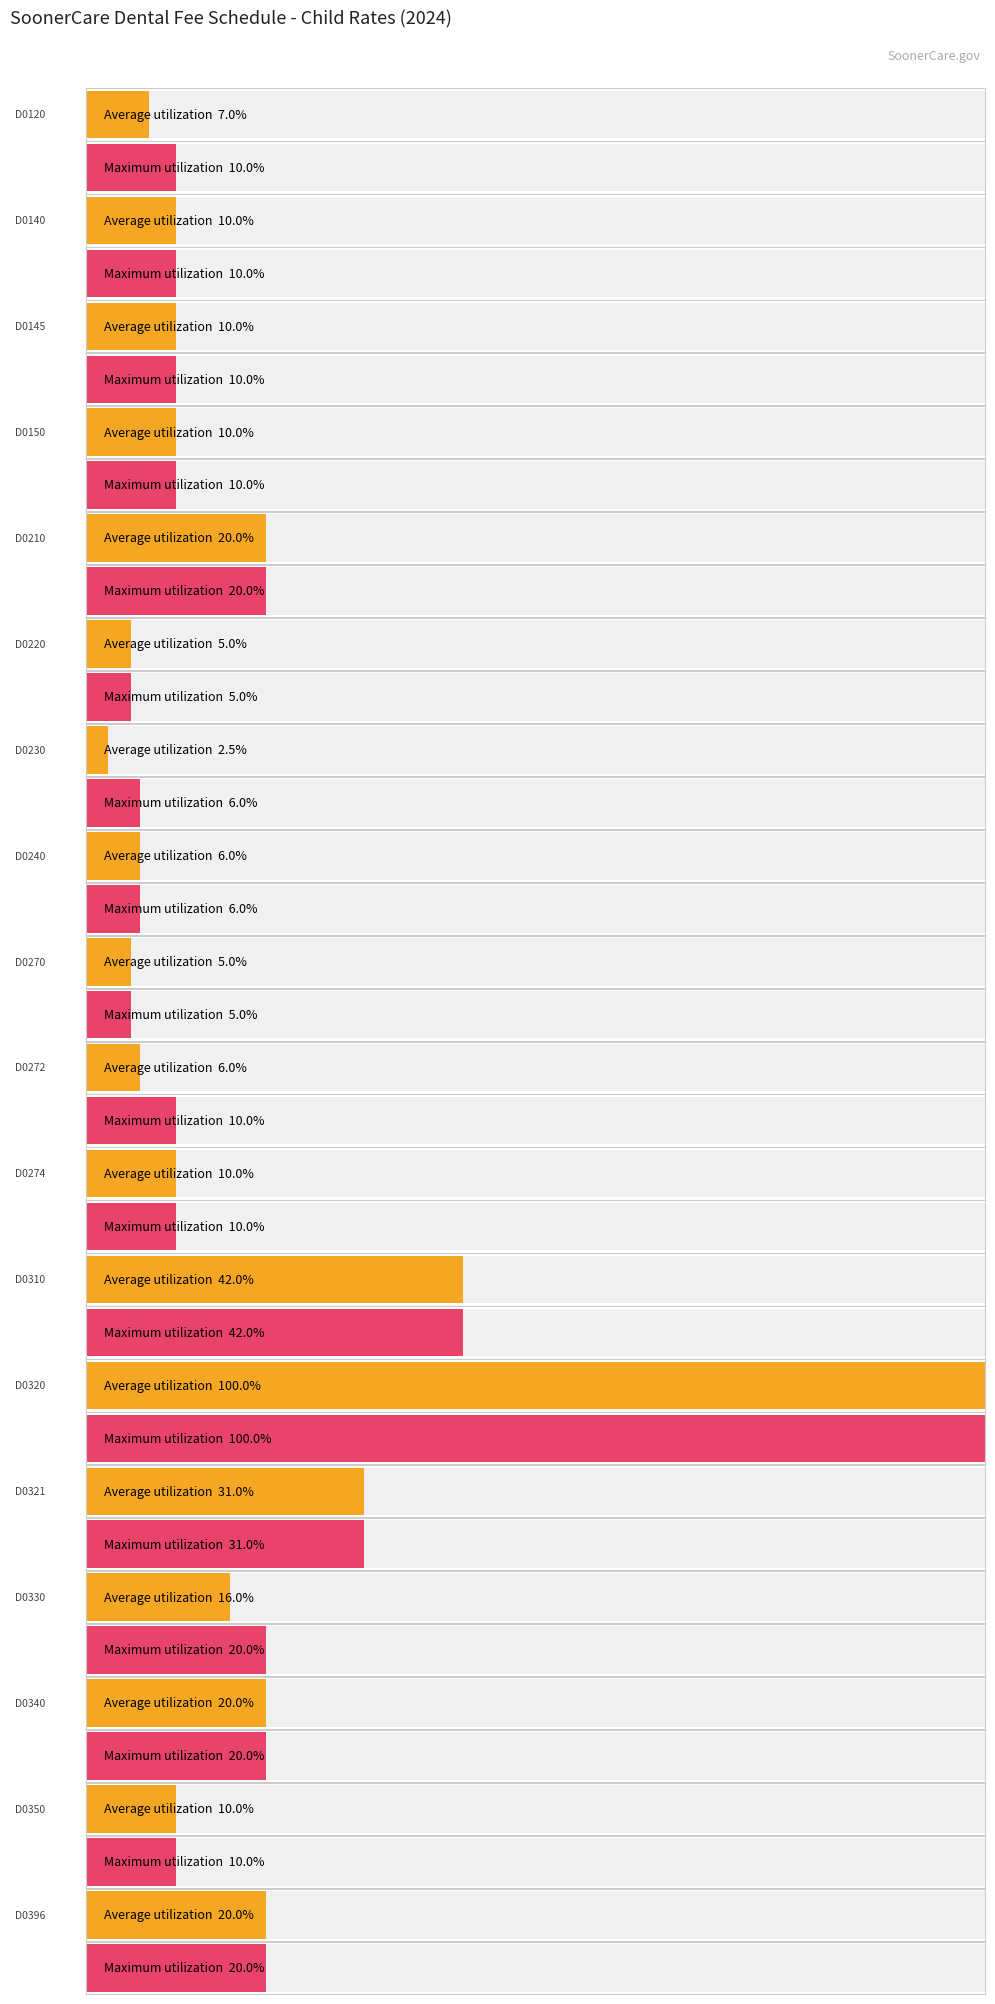

At which category is the sum across all series the highest?

D0320